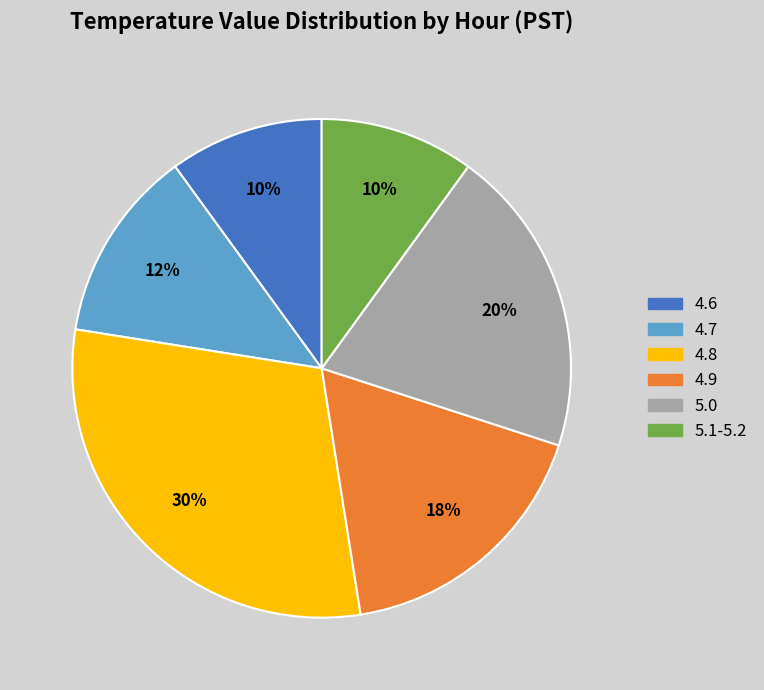

Approximately how many times larger is the value at 4.6 compared to 4.9?

0.6